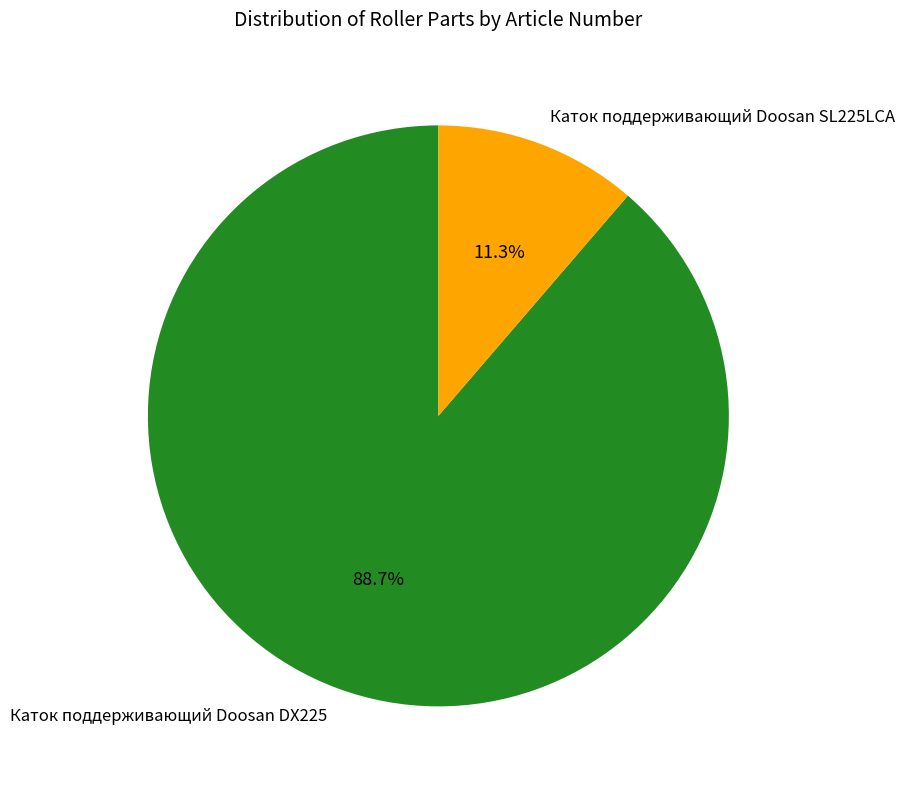

How many segments does this pie chart have?

2